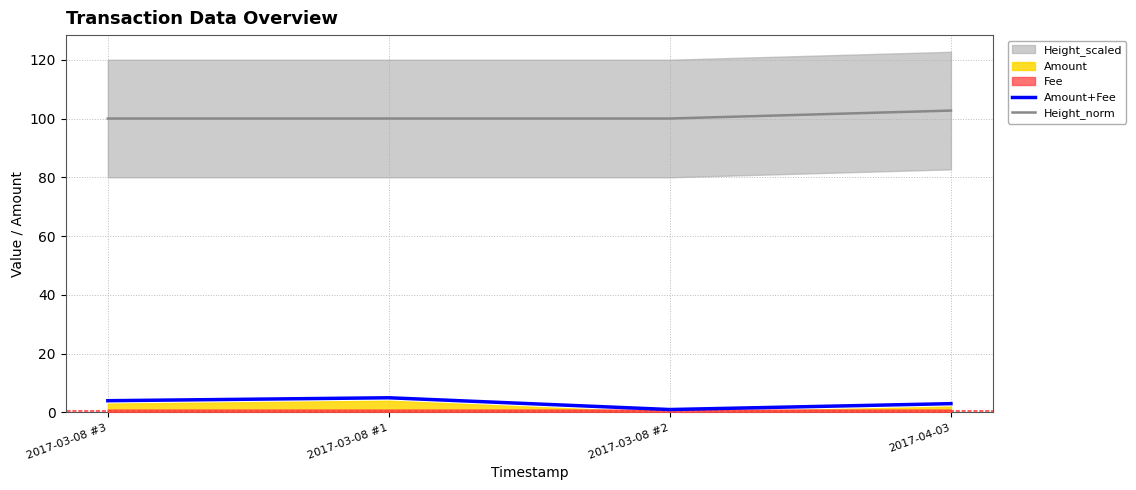

What is the difference between the highest and lowest values at 2017-03-08 #1?

95.0